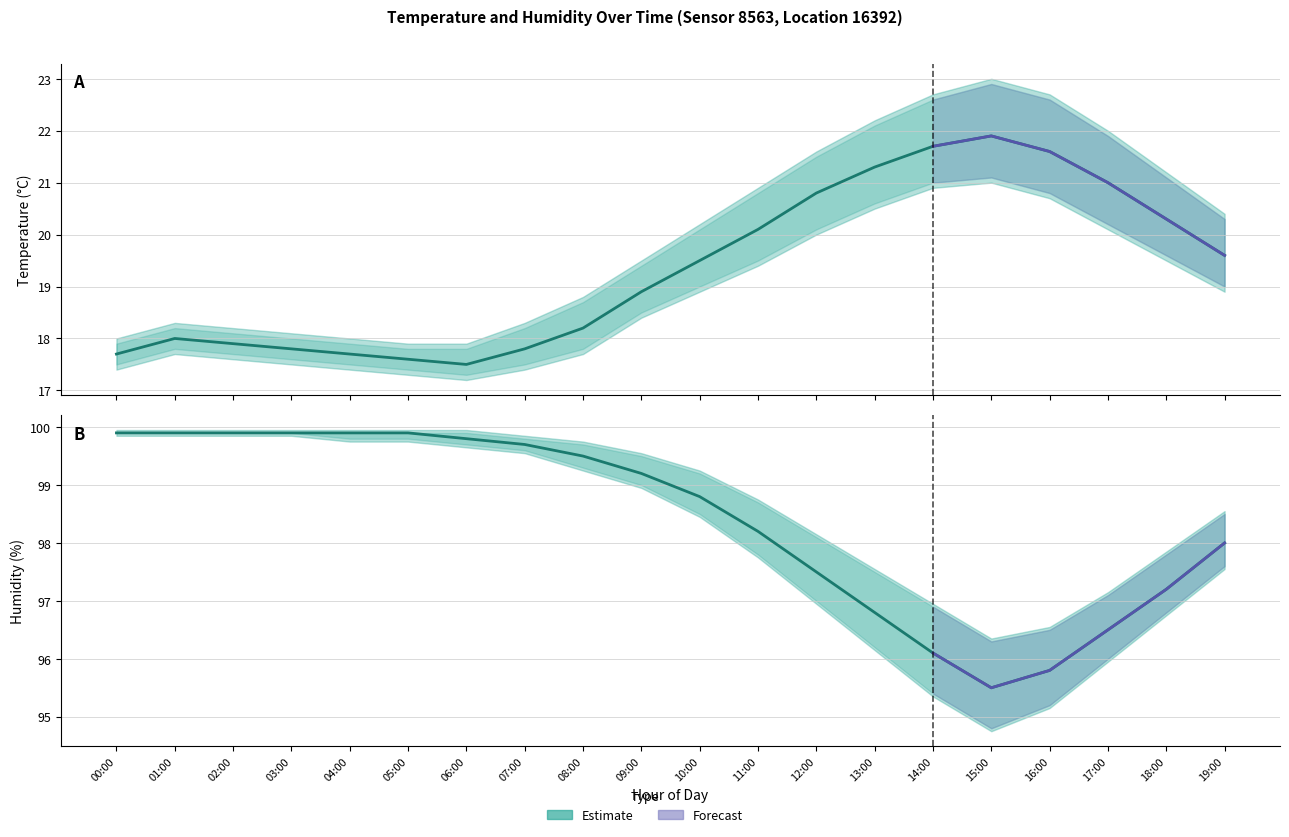

True or false: temperature_lower and temperature cross at least once.

False